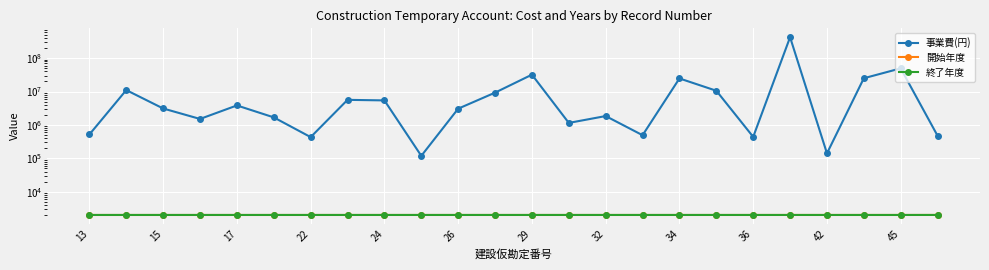

What is the difference between the maximum and minimum values in the 終了年度 series?

2